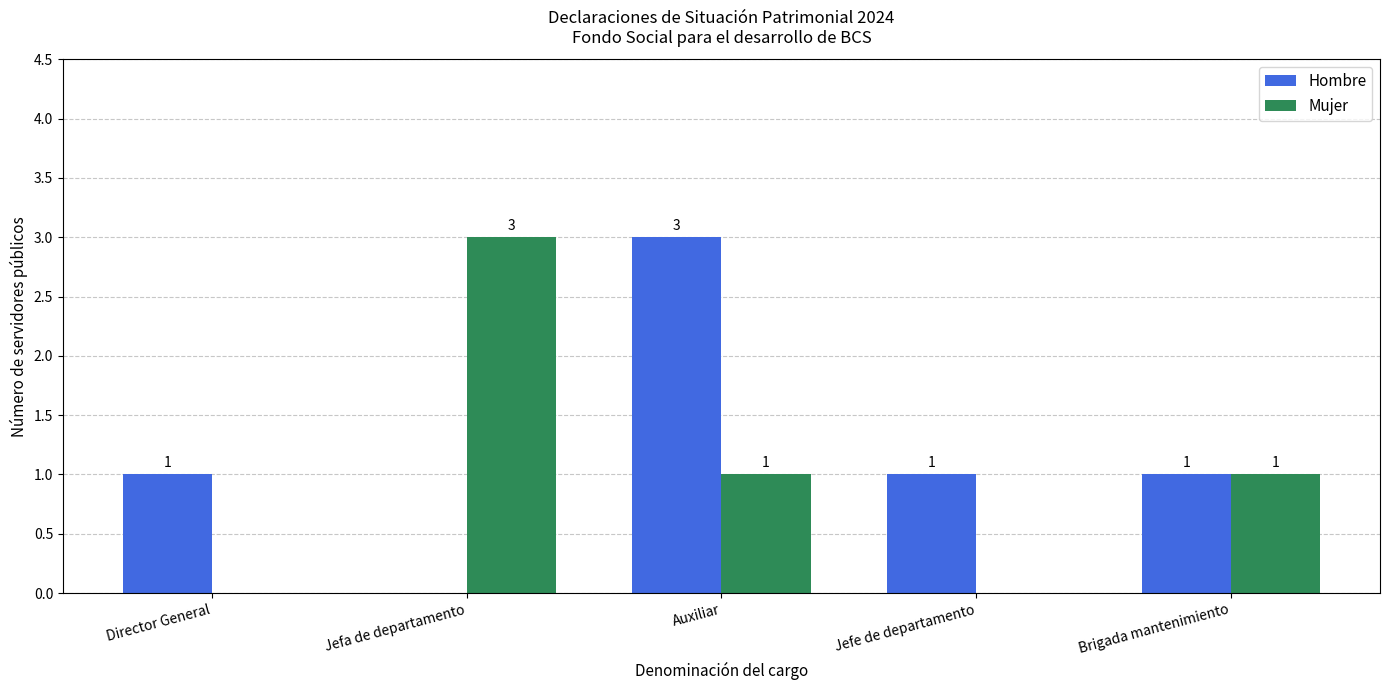

How many Mujer values are between 0 and 1?

4